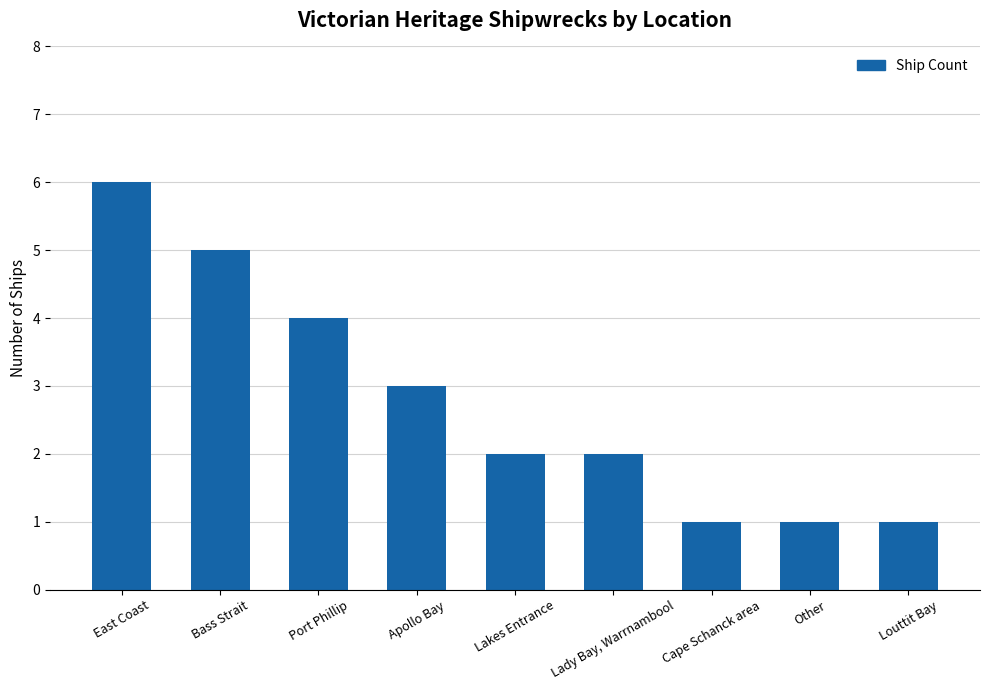

What is the ratio of the value at Louttit Bay to the value at Lakes Entrance?

0.5